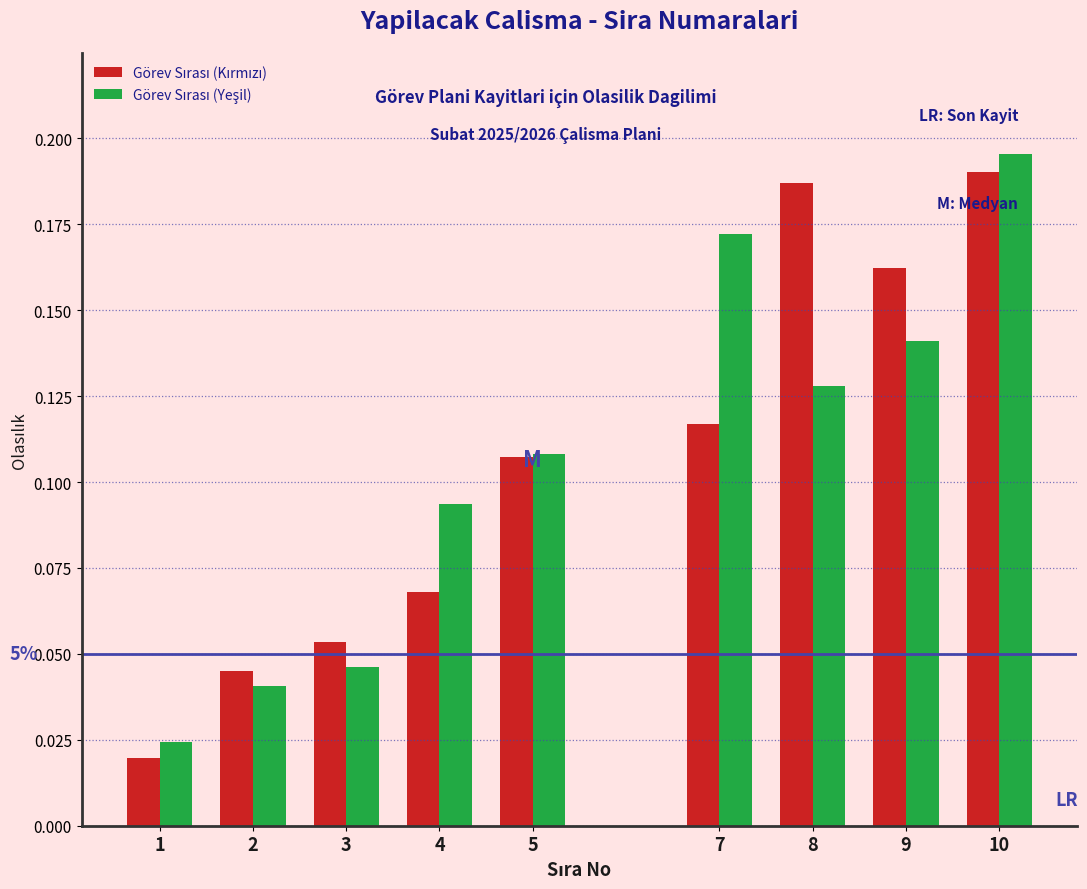

At how many categories does at least one series exceed 0?

9